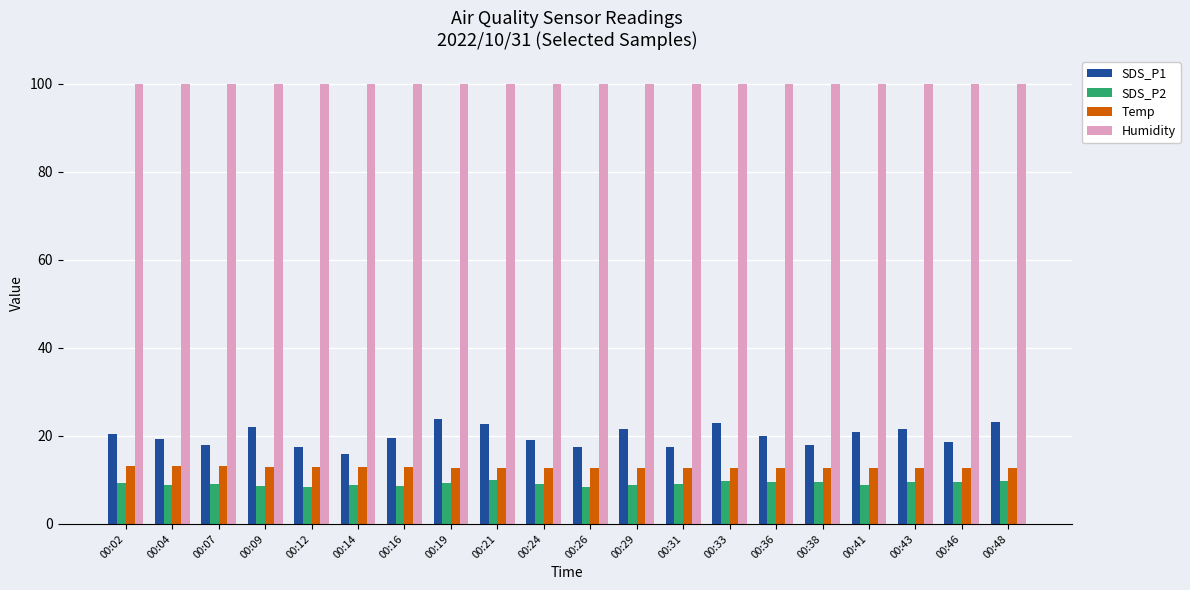

Rank the series at 00:33 from lowest to highest value.

SDS_P2, Temp, SDS_P1, Humidity